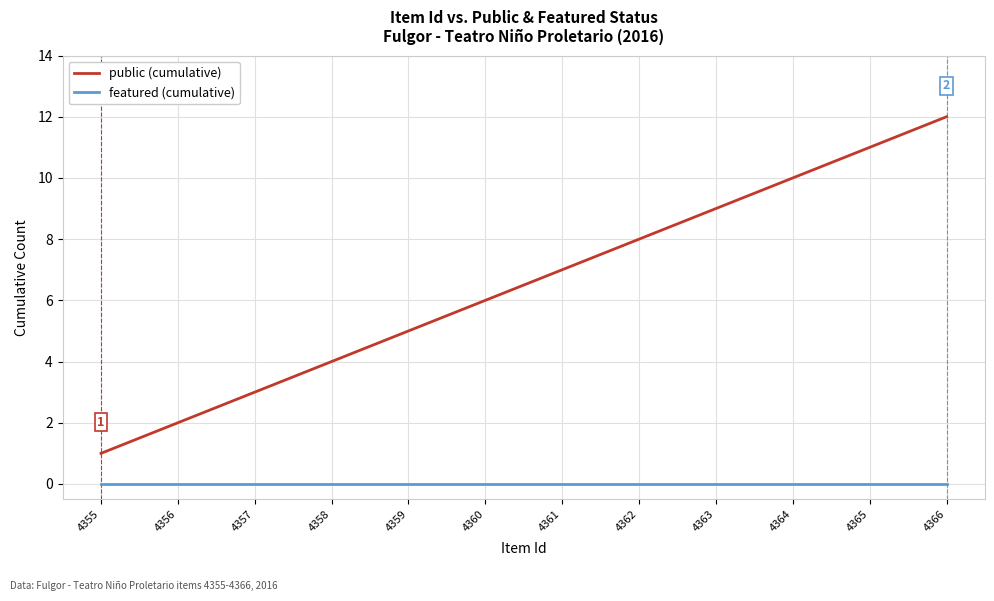

At which category is the sum across all series the highest?

4366